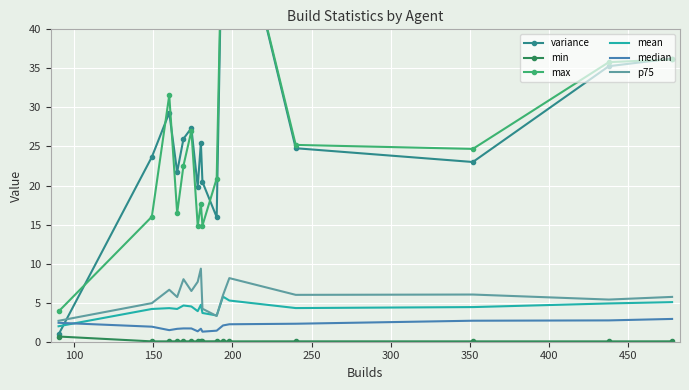

Rank the series by their maximum value, from lowest to highest.

min, median, mean, p75, variance, max